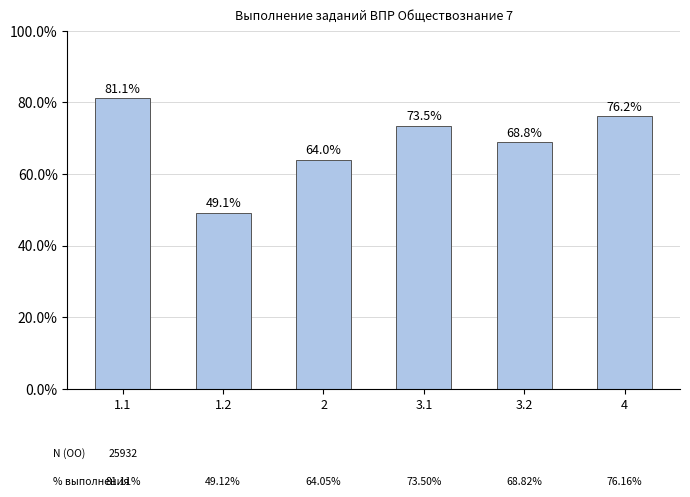

Between 4 and 1.1, which is larger?

1.1